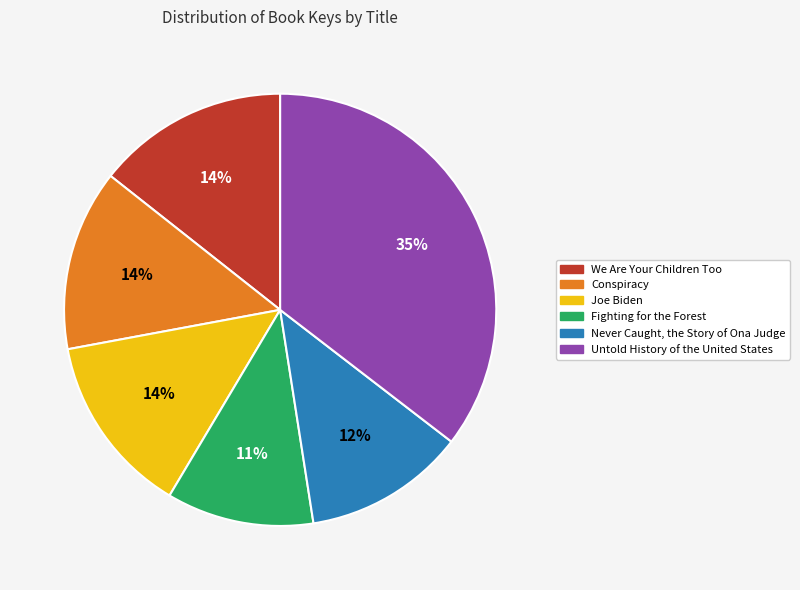

Between Fighting for the Forest and Never Caught, the Story of Ona Judge, which is larger?

Never Caught, the Story of Ona Judge